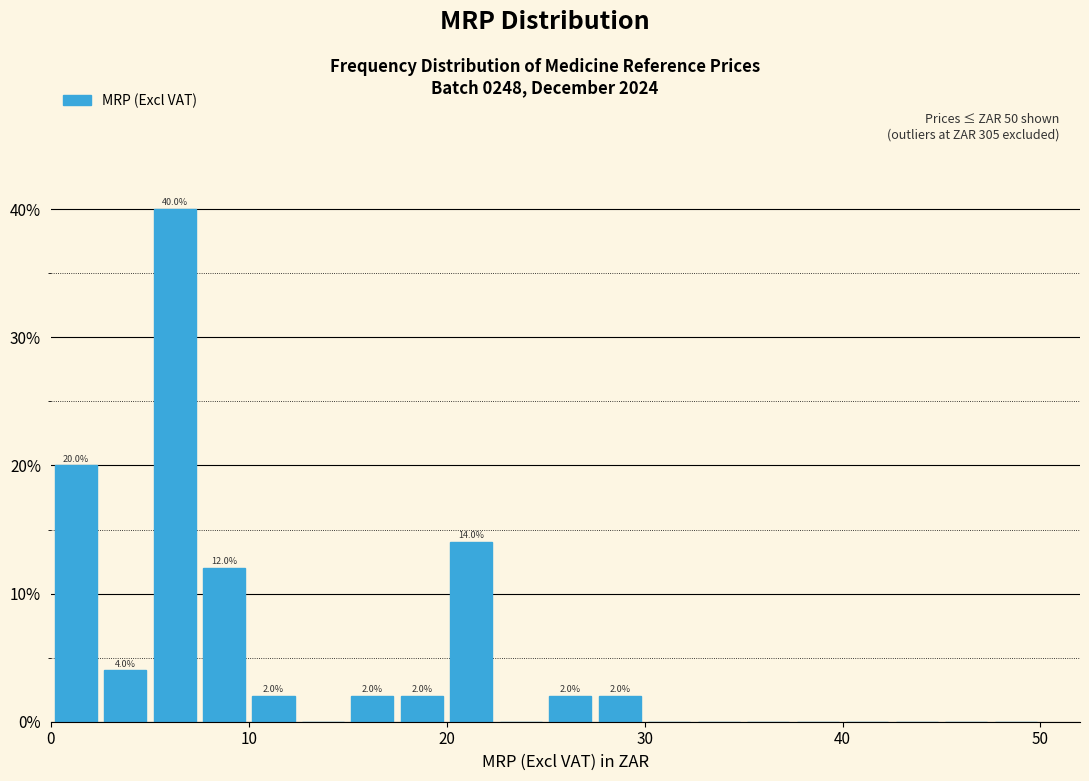

Around what value on the x-axis is the tallest bar? Give the approximate position of its centre, as read against the axis.

6